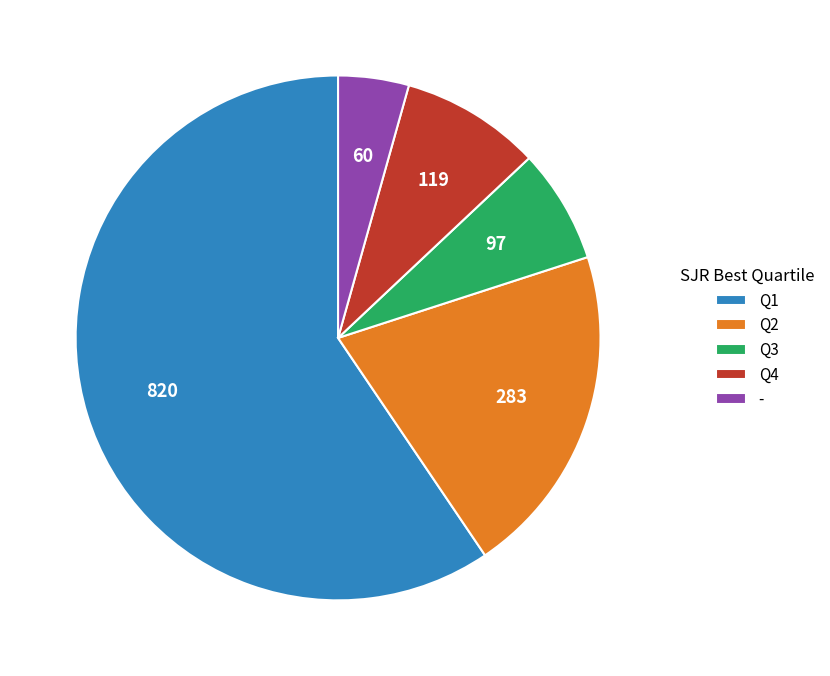

Between Q2 and -, which is larger?

Q2